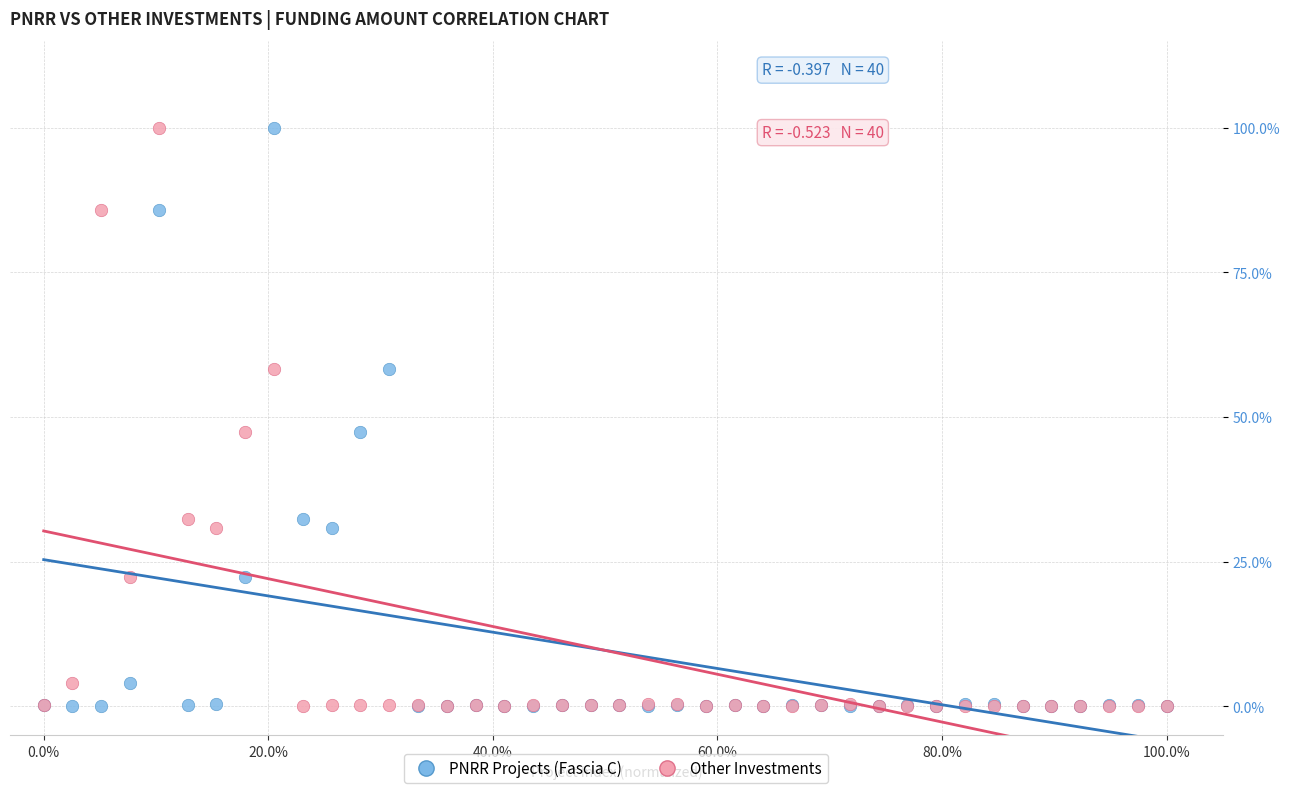

What are all the series names shown in the legend?

PNRR Projects (Fascia C), Other Investments